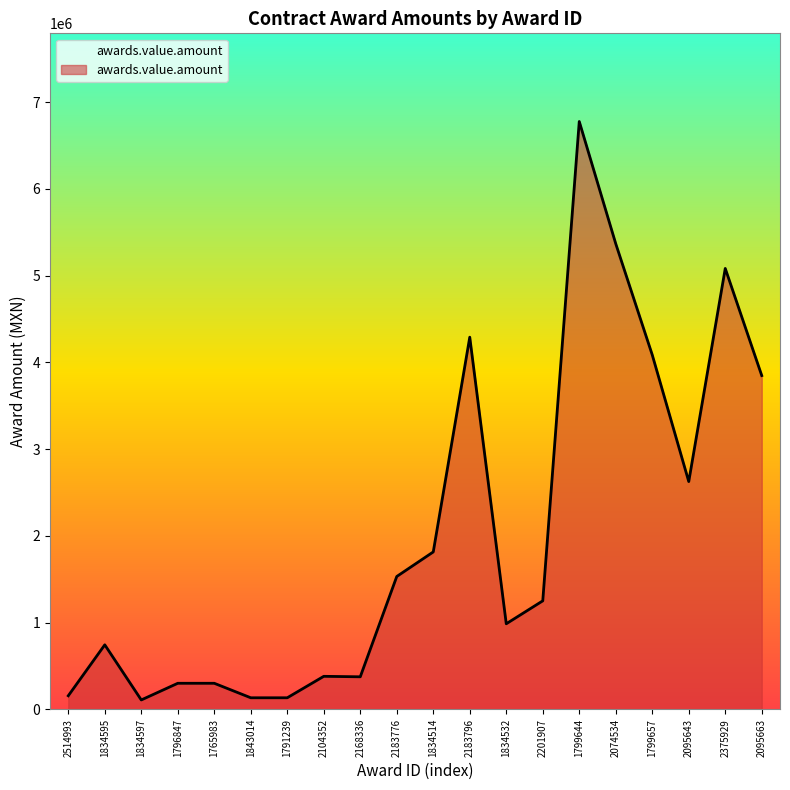

What is the change in value from 1834597 to 2095663?

+3740906.2